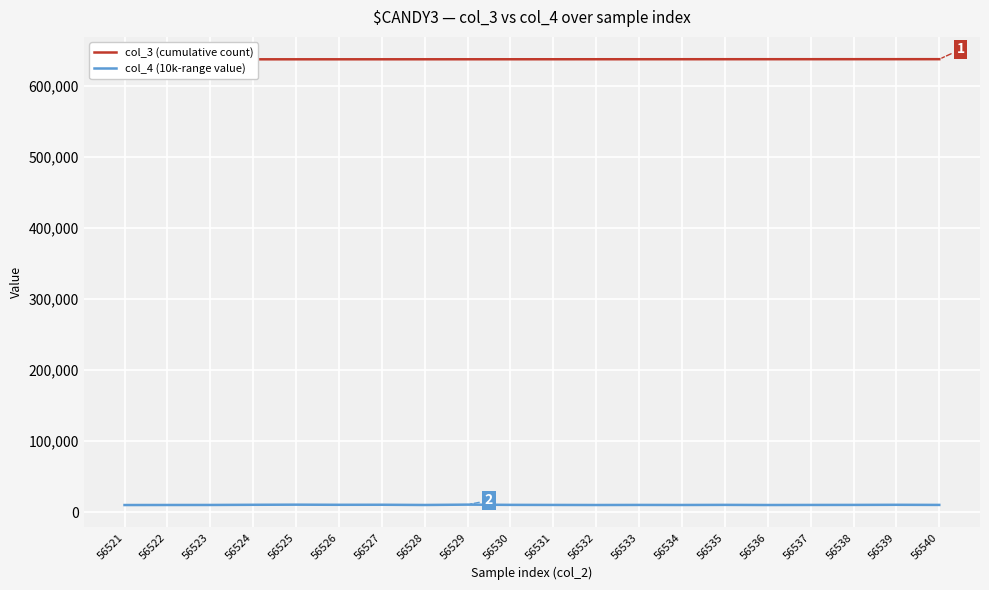

What is the value of the col_3 (cumulative count) point at the 5th from the left?

637566